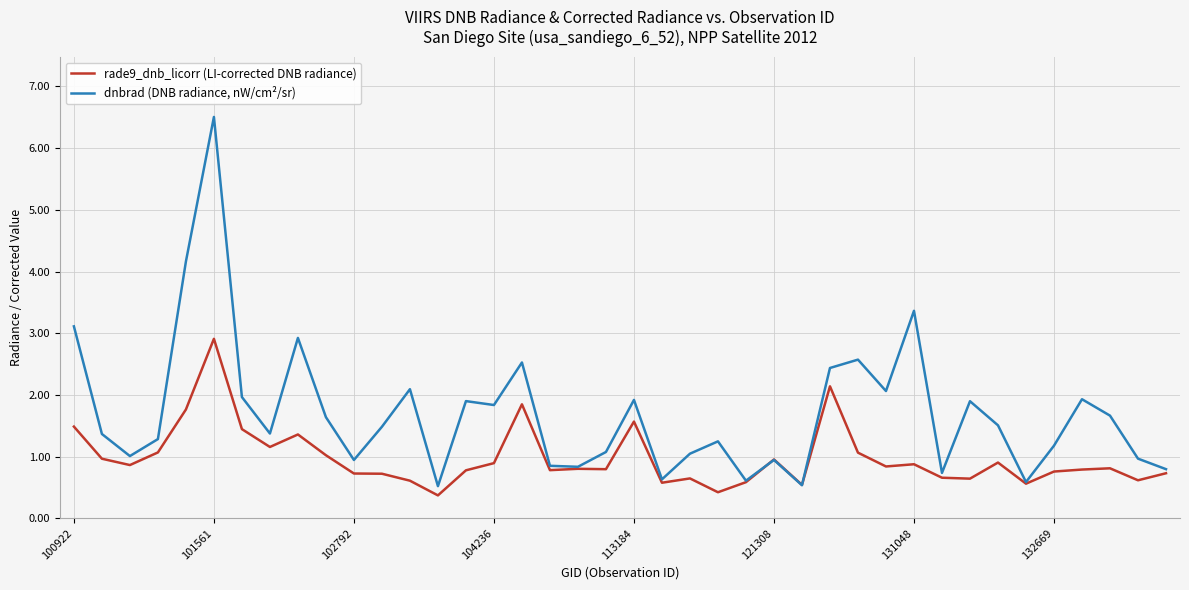

Rank the series by their average value, from lowest to highest.

rade9_dnb_licorr (LI-corrected DNB radiance), dnbrad (DNB radiance, nW/cm²/sr)